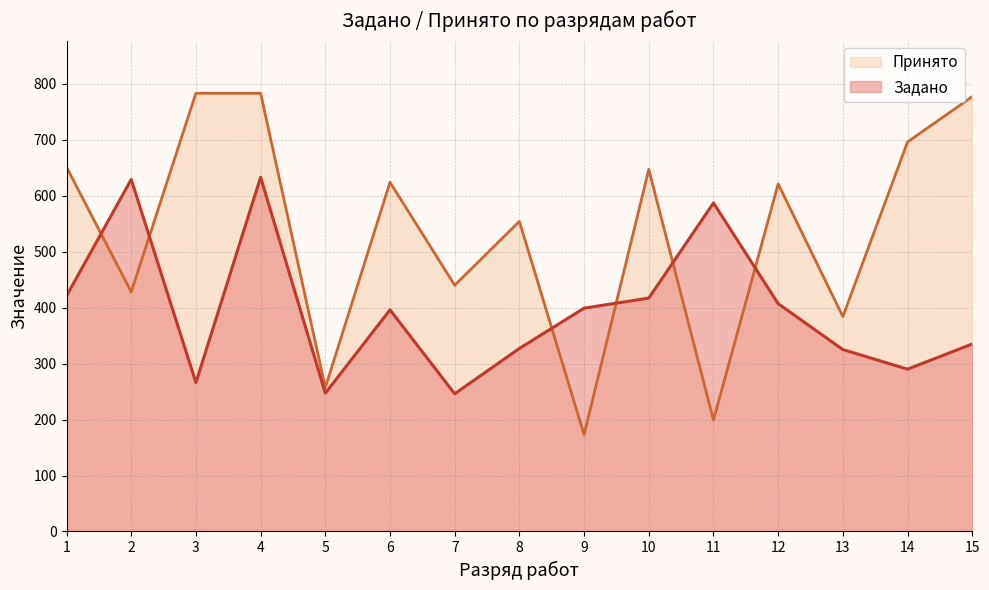

At which label does Принято reach its peak?

3